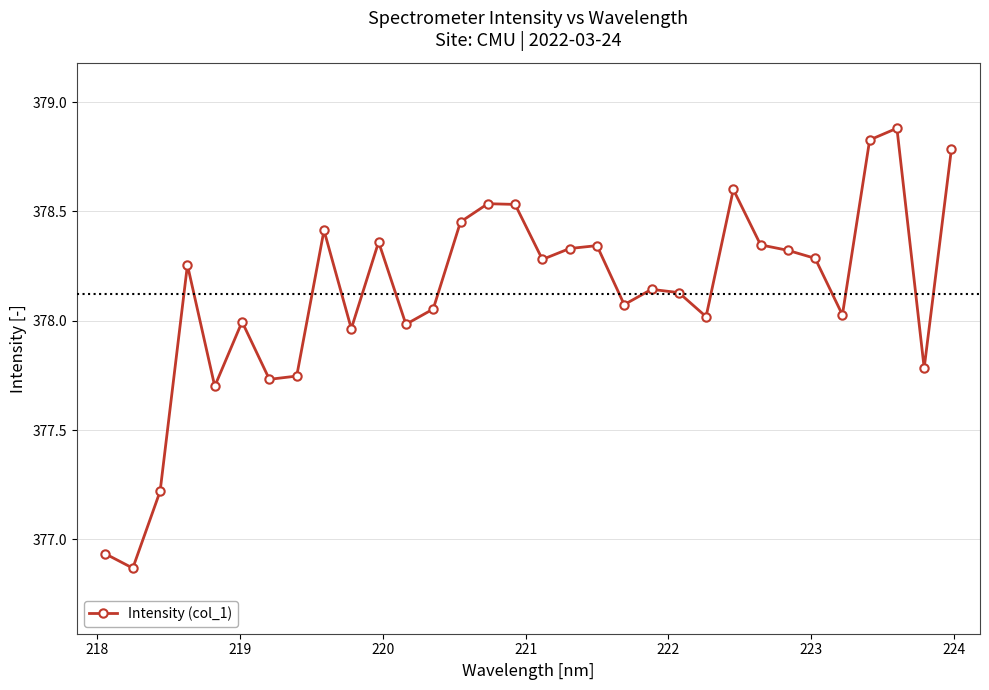

True or false: there are more than 1 points higher than both neighbors.

True